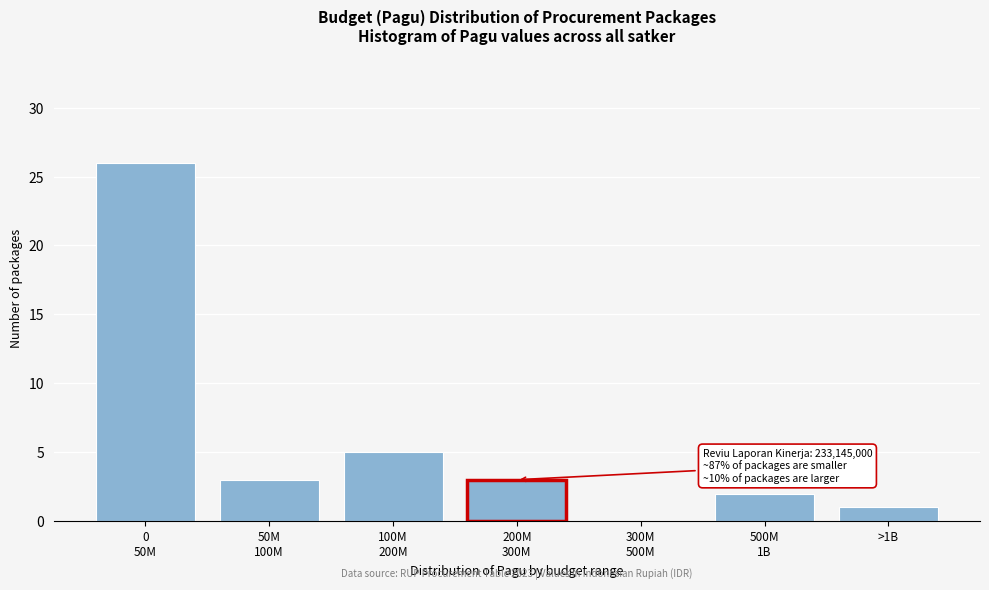

What is the maximum value shown in the chart?

26